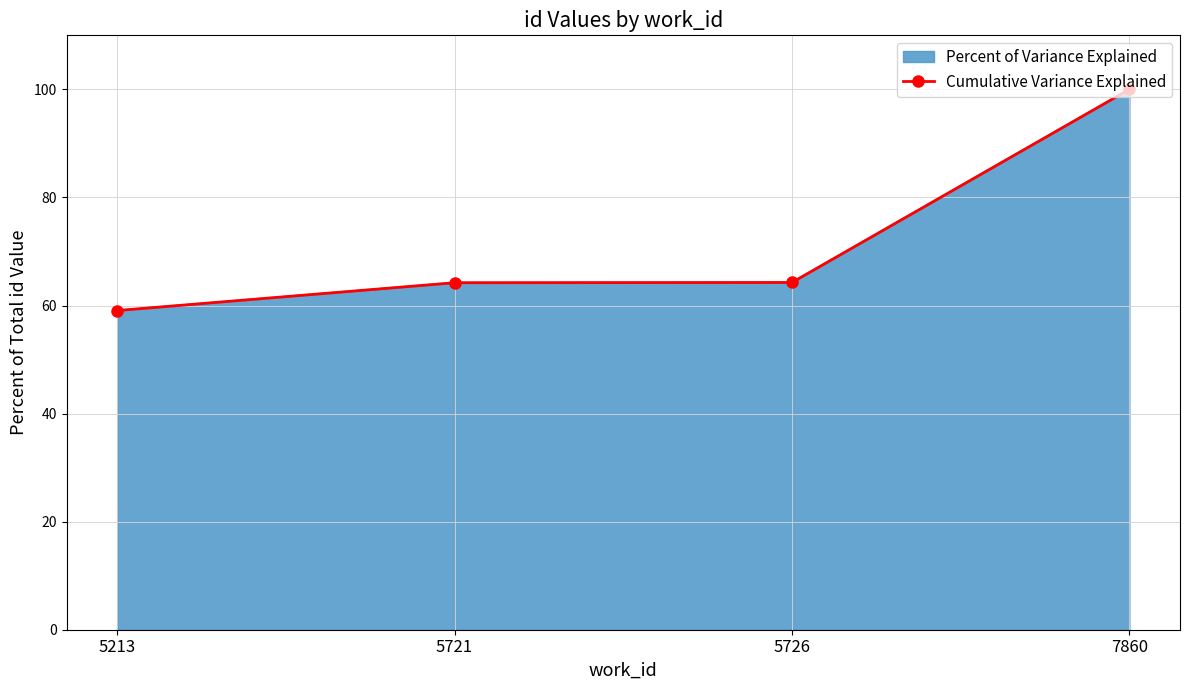

At which label does the data first exceed 64?

5721